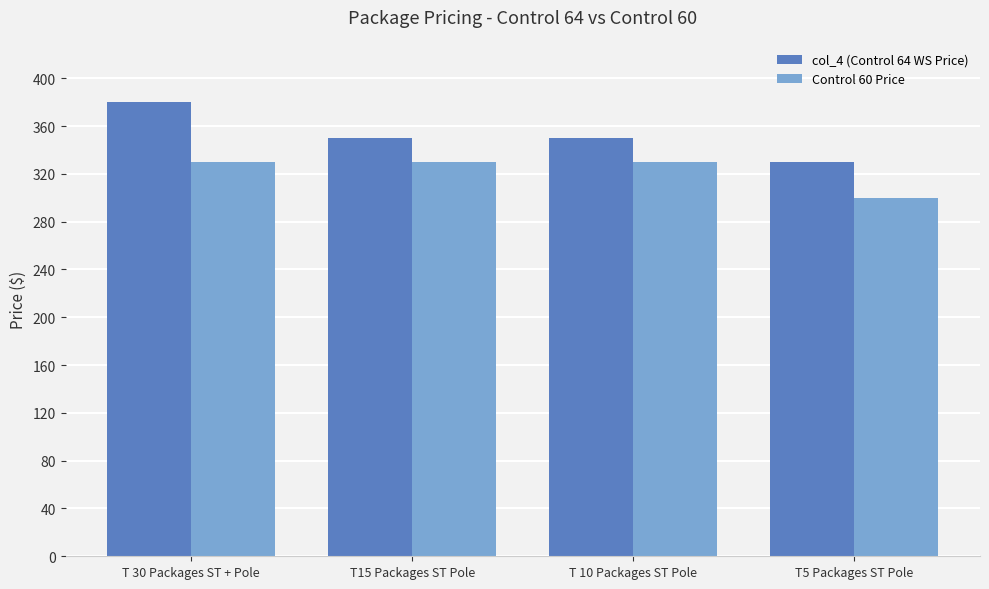

Reading right to left, list all the values displayed in this chart.

col_4 (Control 64 WS Price): T5 Packages ST Pole=330.0	T 10 Packages ST Pole=350.0	T15 Packages ST Pole=350.0	T 30 Packages ST + Pole=380.0
Control 60 Price: T5 Packages ST Pole=300.0	T 10 Packages ST Pole=330.0	T15 Packages ST Pole=330.0	T 30 Packages ST + Pole=330.0